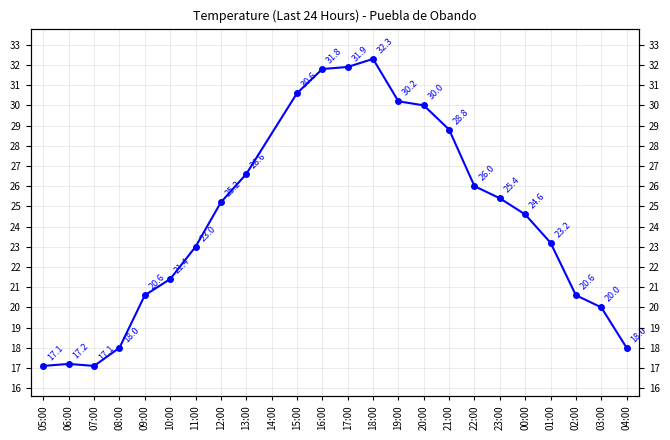

Reading left to right, what are all the values shown in this chart?

17.1	17.2	17.1	18.0	20.6	21.4	23.0	25.2	26.6	30.6	31.8	31.9	32.3	30.2	30.0	28.8	26.0	25.4	24.6	23.2	20.6	20.0	18.0